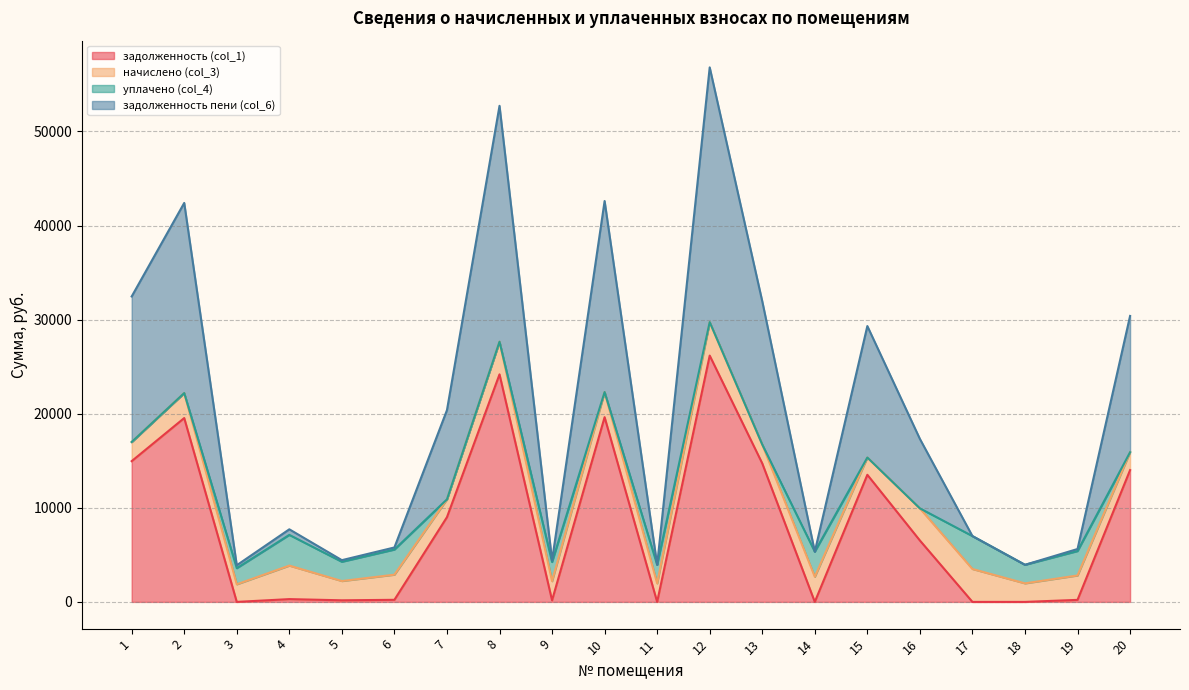

What are all the series names shown in the legend?

задолженность (col_1), начислено (col_3), уплачено (col_4), задолженность пени (col_6)